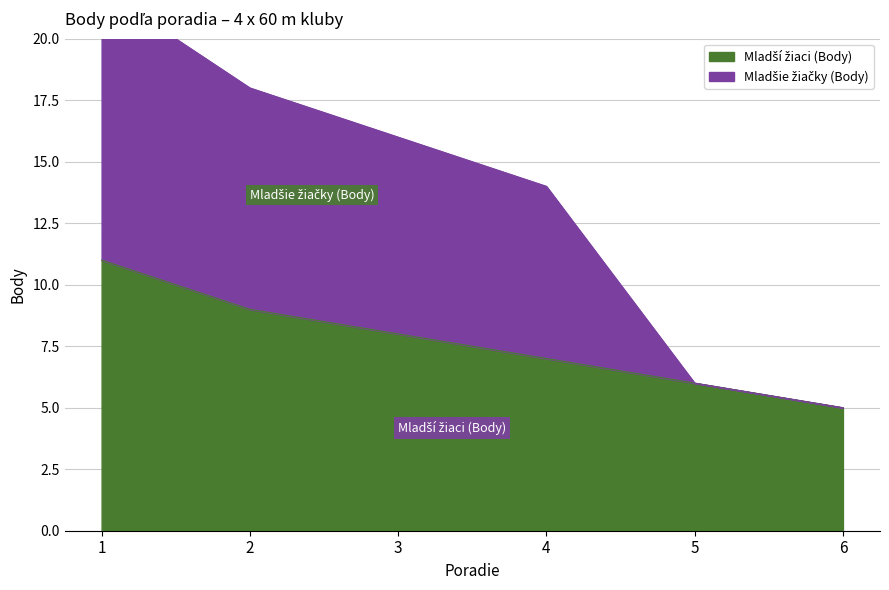

Which series has the largest range (max minus min)?

Mladšie žiačky (Body)